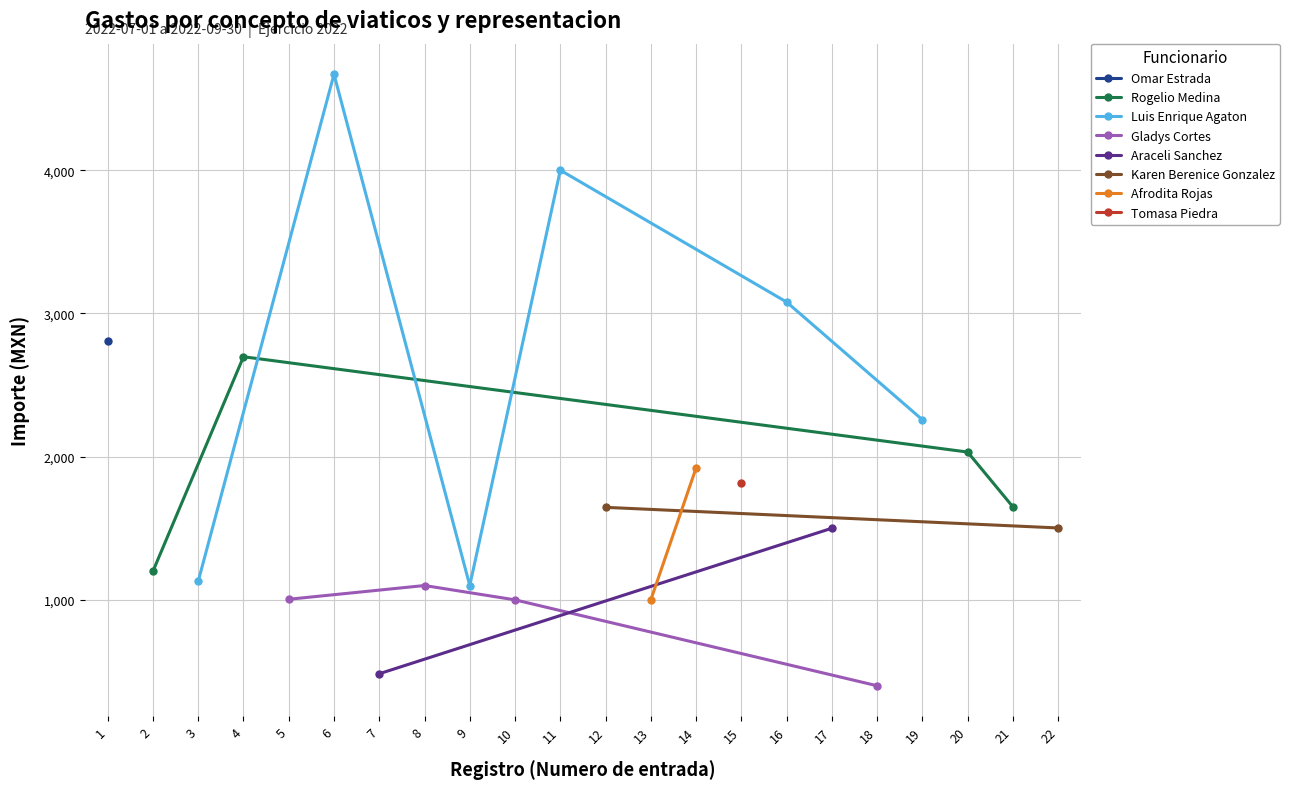

What is the lowest value of the Rogelio Medina series?

1200.0